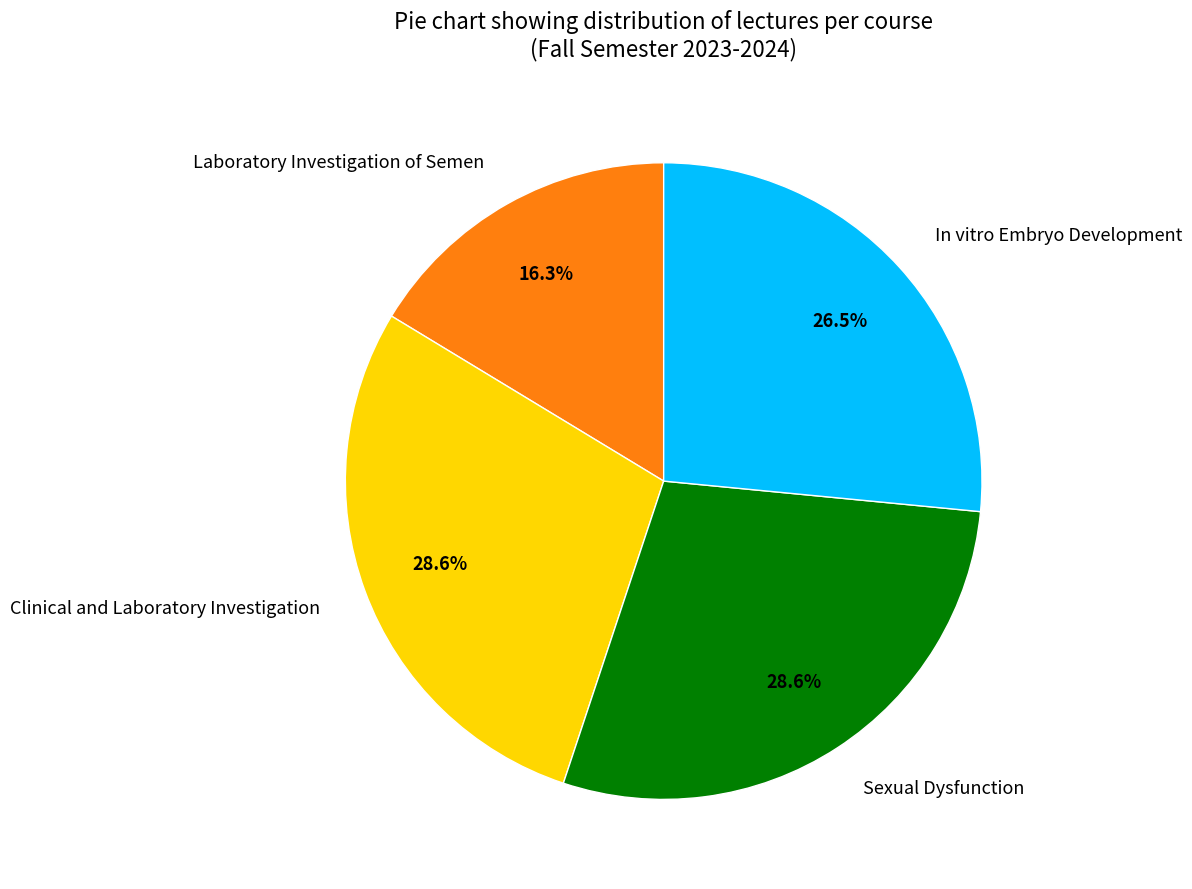

Which slice is the smallest?

Laboratory Investigation of Semen